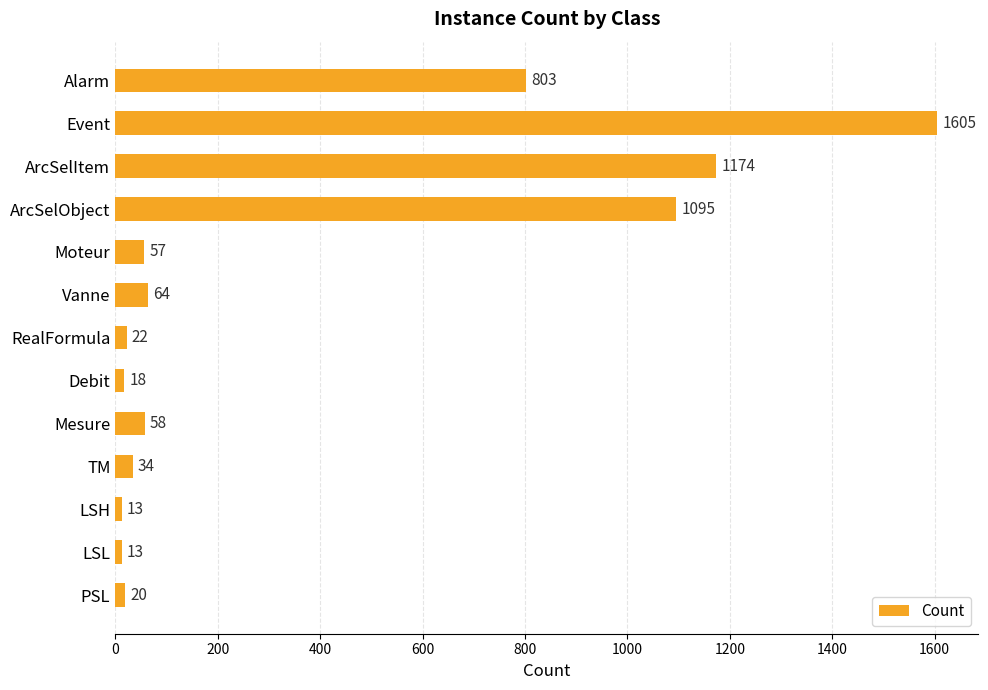

What is the average value?

383